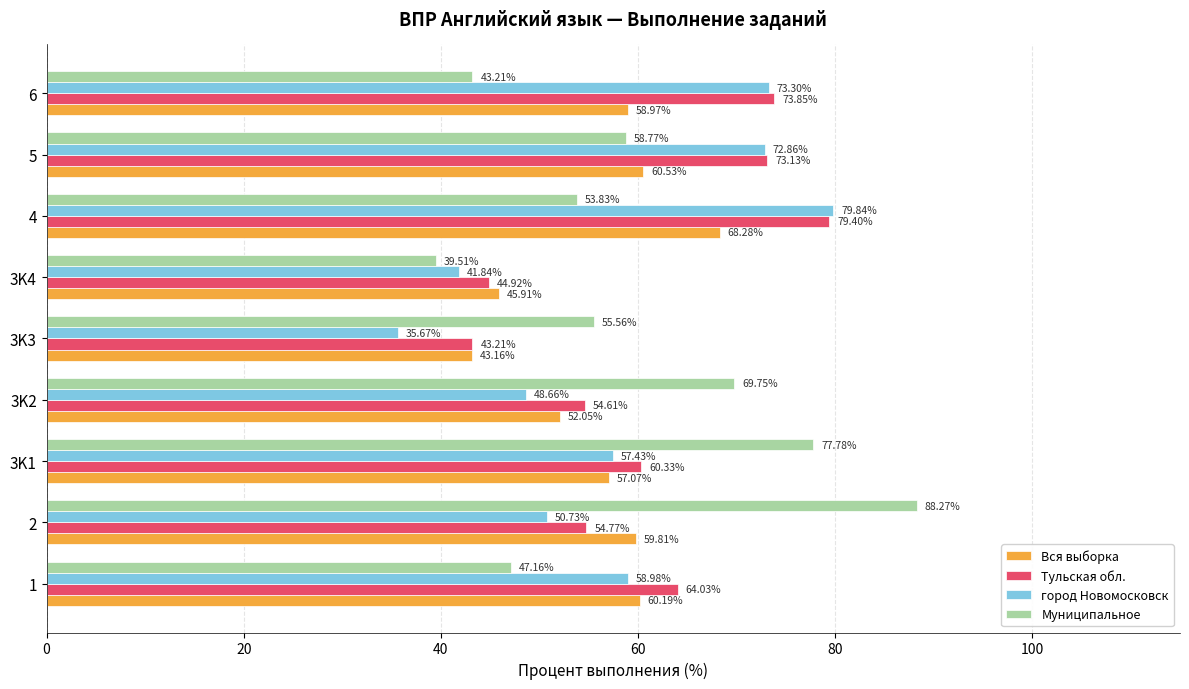

At how many categories does at least one series exceed 77?

3